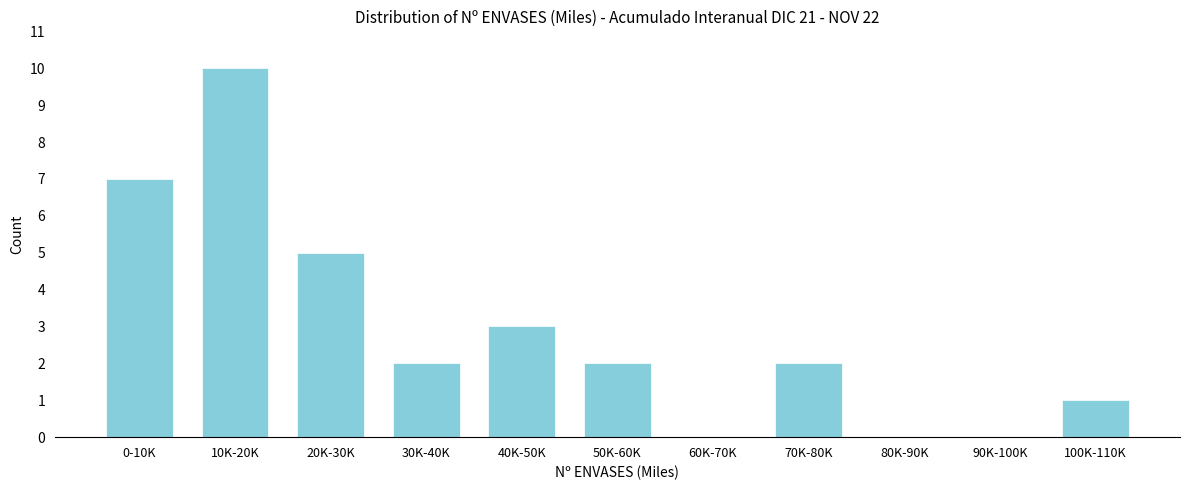

Reading right to left, transcribe all the data shown in this chart.

100K-110K=1	90K-100K=0	80K-90K=0	70K-80K=2	60K-70K=0	50K-60K=2	40K-50K=3	30K-40K=2	20K-30K=5	10K-20K=10	0-10K=7